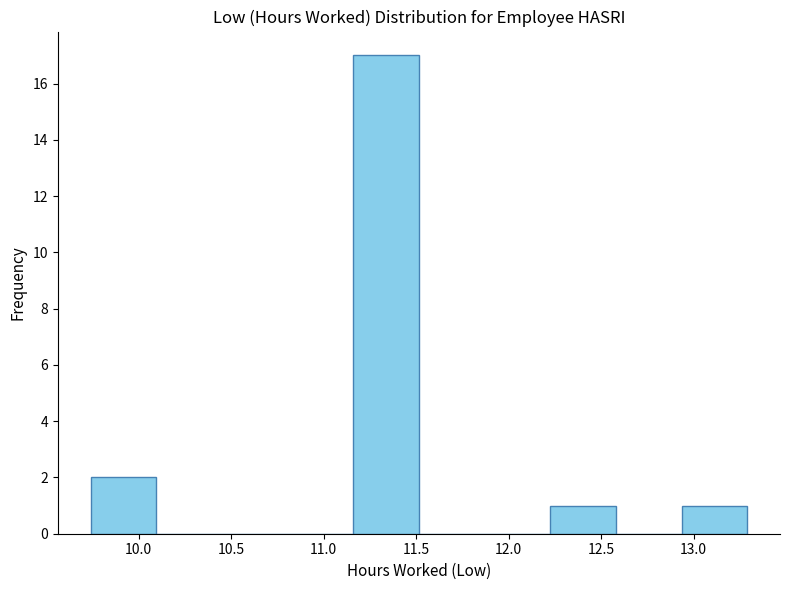

How tall is the bar that spans 9.740 to 10.095 on the x-axis? Neither the bar edges nor the heights are printed on the chart, so give them approximately, as read against the axes.

2